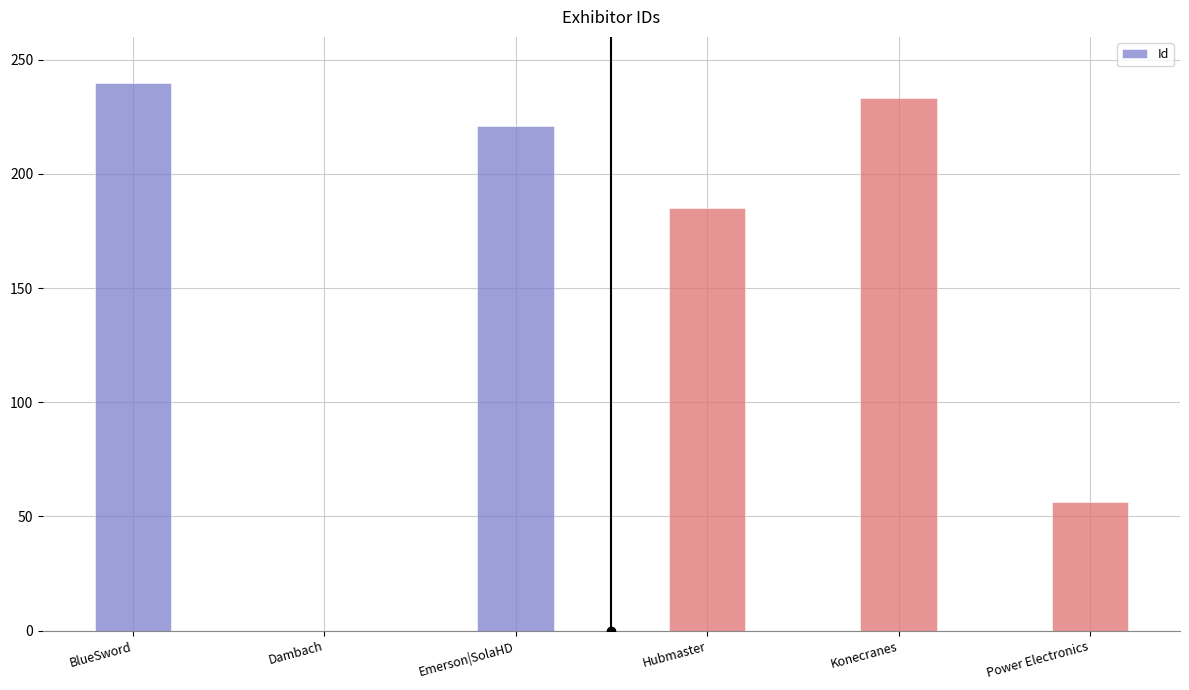

Reading left to right, what are all the values shown in this chart?

BlueSword=240.0	Dambach=0.0	Emerson|SolaHD=221.1	Hubmaster=184.9	Konecranes=233.4	Power Electronics=56.3